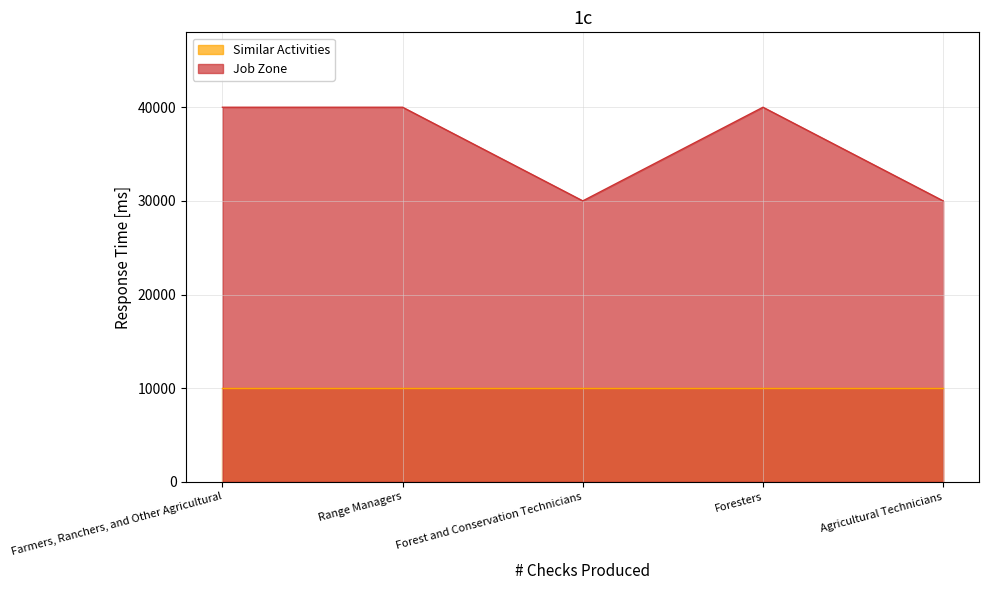

True or false: the data has more than 2 interior local peaks.

False